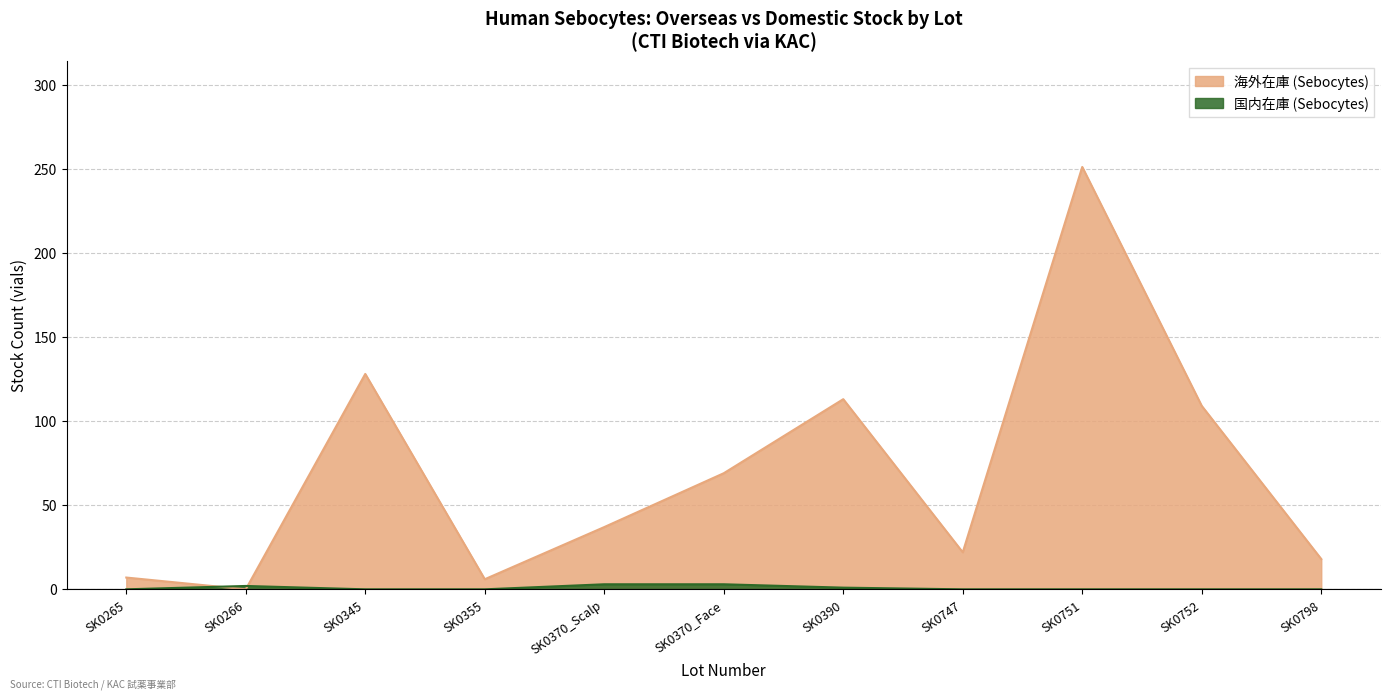

Which series has the widest spread of values?

海外在庫 (Sebocytes)